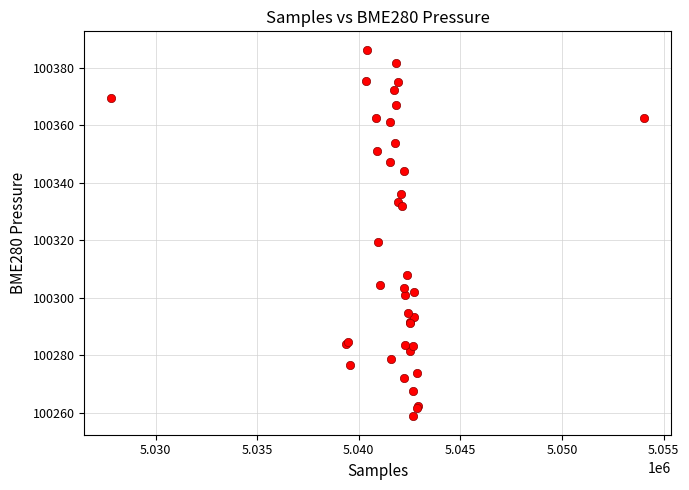

What Y value in the scatter plot is closest to 100322?

100319.3